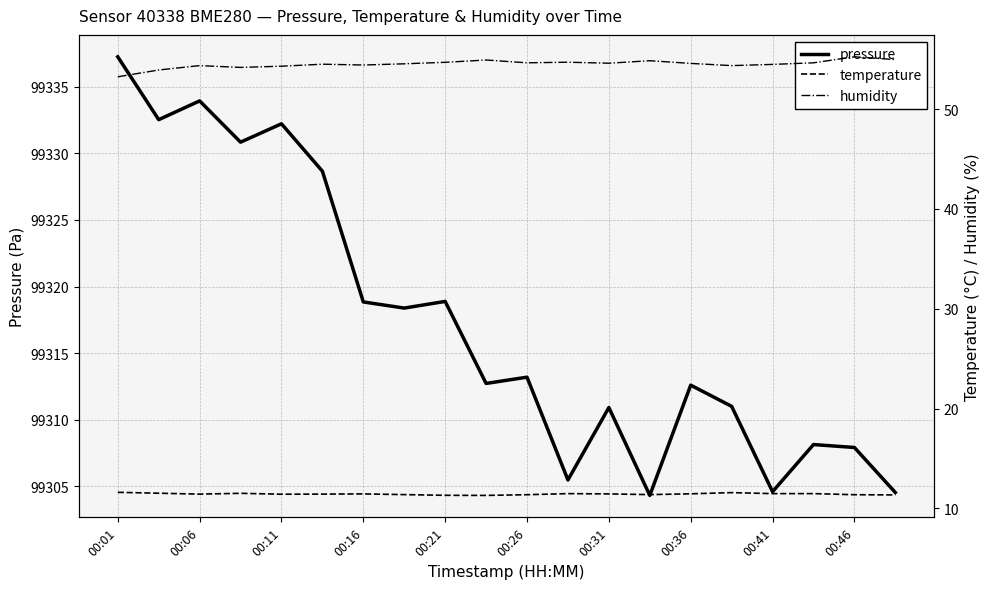

Reading left to right, what are all the values shown in this chart?

pressure: 99337.2	99332.5	99333.9	99330.8	99332.2	99328.7	99318.8	99318.4	99318.9	99312.7	99313.2	99305.5	99310.9	99304.3	99312.6	99311.0	99304.6	99308.1	99307.9	99304.5
temperature: 11.6	11.5	11.4	11.5	11.4	11.4	11.5	11.4	11.3	11.3	11.4	11.5	11.5	11.4	11.5	11.6	11.5	11.5	11.4	11.4
humidity: 53.2	53.9	54.4	54.2	54.3	54.5	54.4	54.5	54.7	54.9	54.6	54.7	54.6	54.8	54.6	54.4	54.5	54.6	55.2	55.0